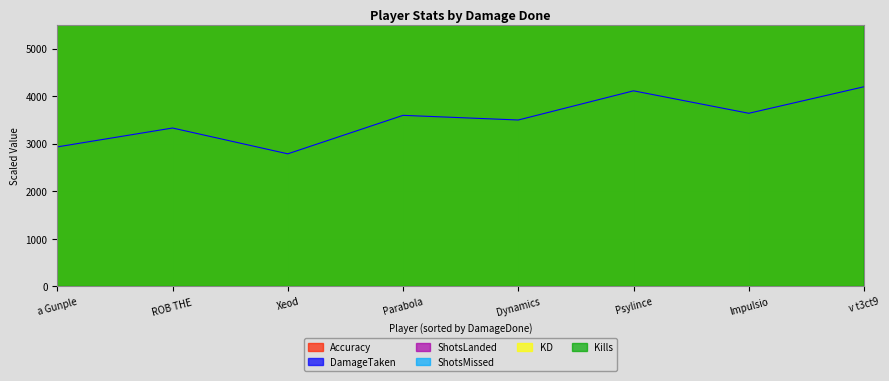

At which category does Accuracy reach its first local peak?

Parabola